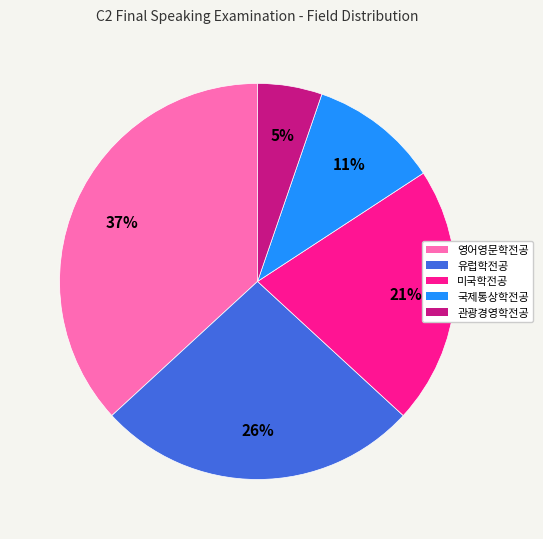

Combined, do 관광경영학전공 and 국제통상학전공 account for over 50%?

No